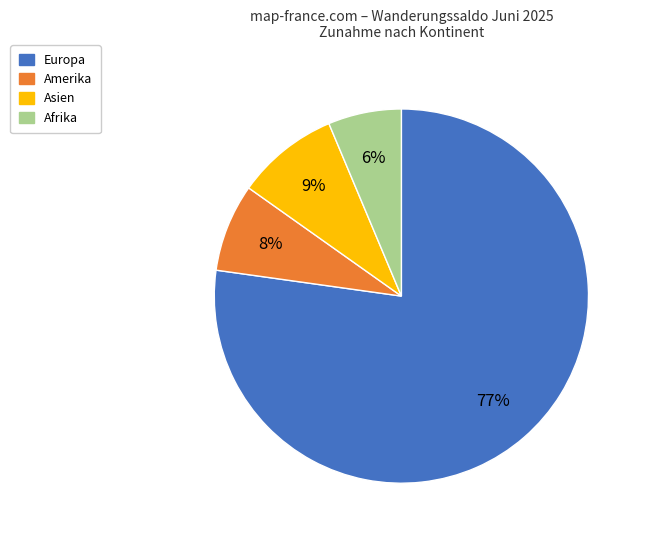

Is there a majority slice in this chart?

Yes